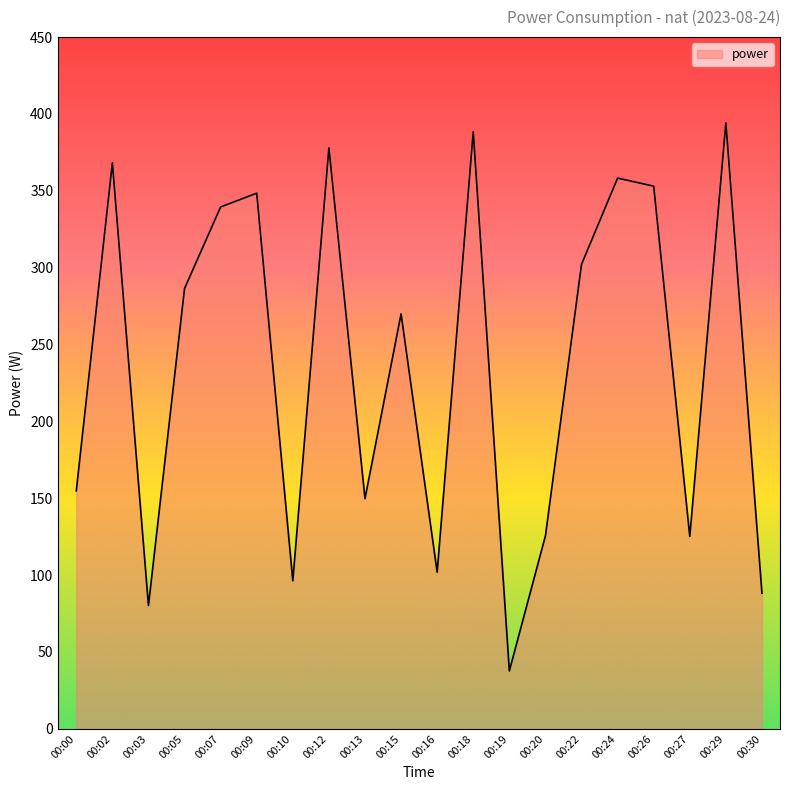

What is the greatest value displayed?

394.2